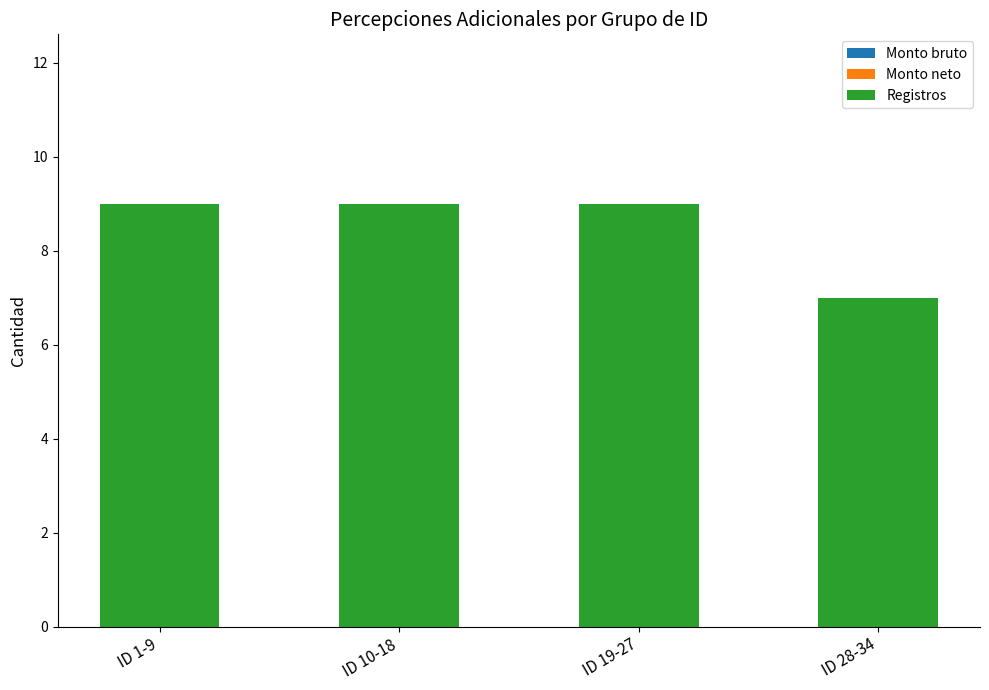

How many bars are there in total?

4